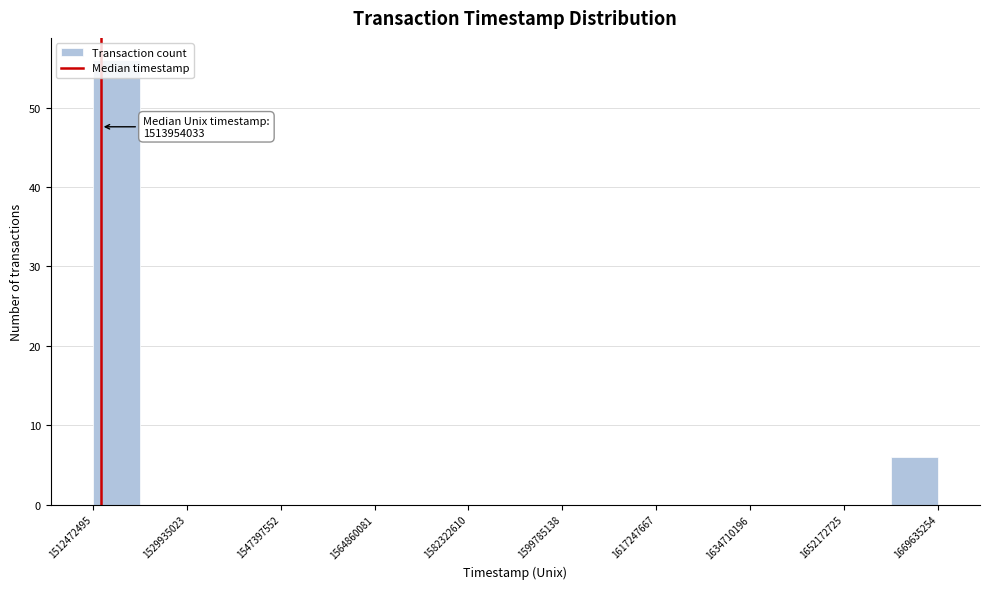

Which range on the x-axis has the tallest bar?

1512000000 to 1522000000